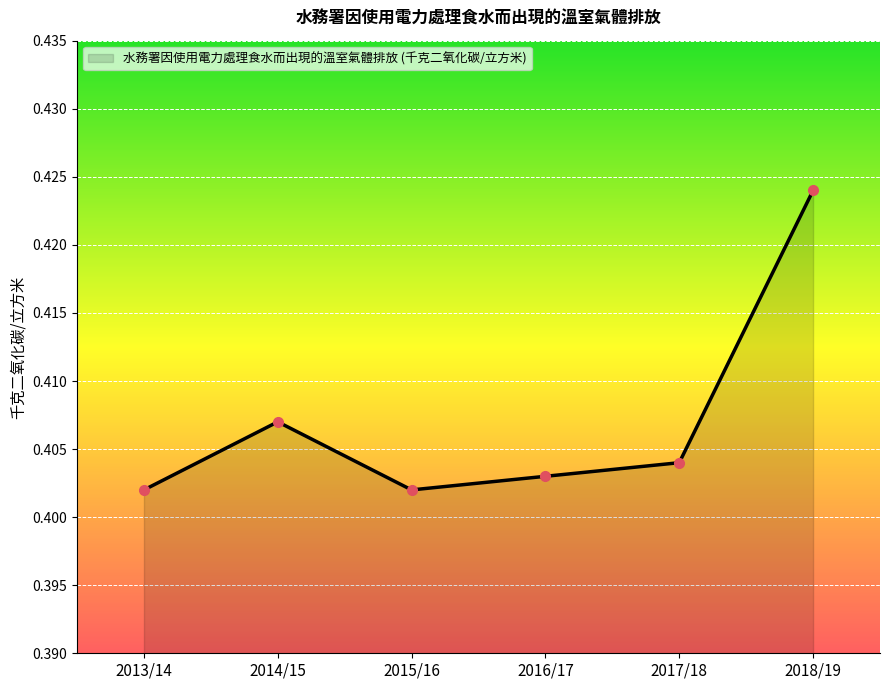

What is the sum of the values at 2017/18 and 2016/17?

0.8